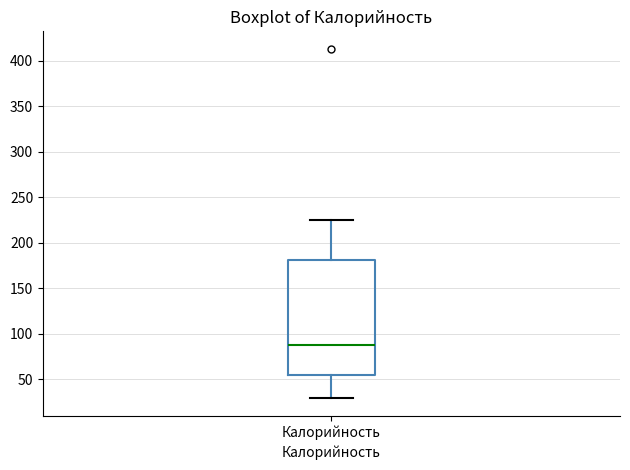

Transcribe this box plot: give where the median line is, the range the box spans, and where the two whiskers end, as read against the y-axis. The values are not printed on the chart, so give them approximately, as read against the axis.

median 90, box 55 to 180, whiskers 30 to 225